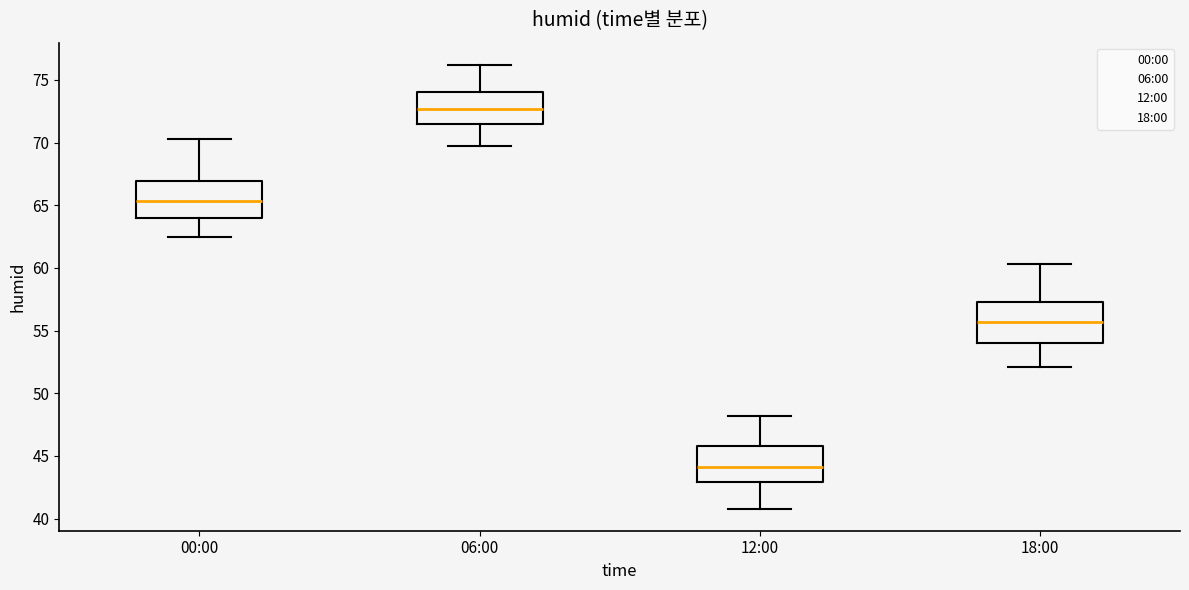

Which box has the lowest median line?

12:00